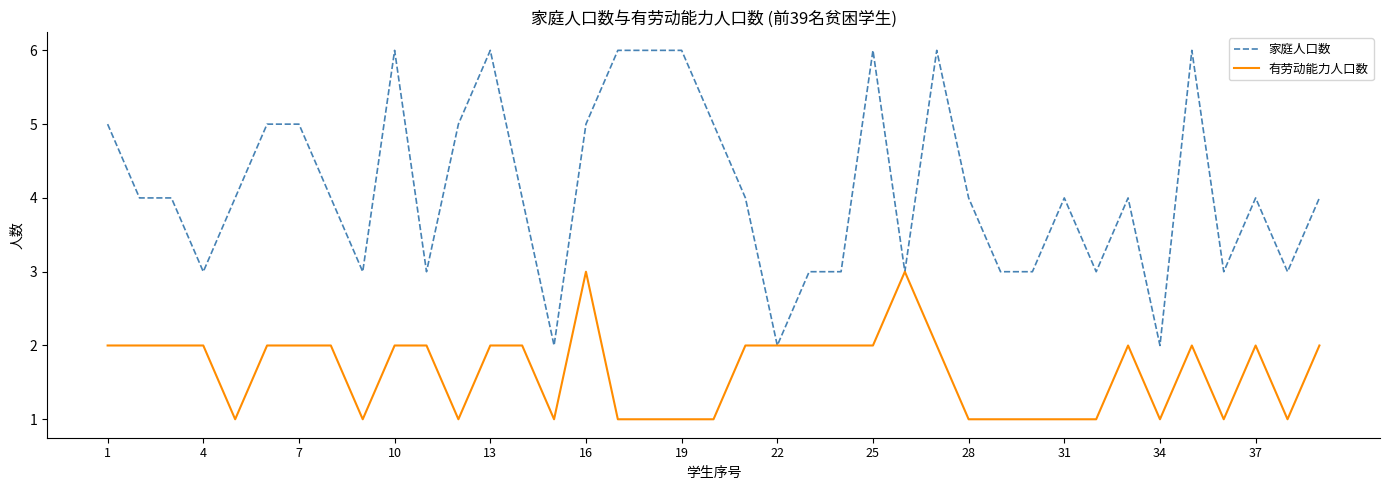

List the series in order of their overall mean, highest first.

家庭人口数, 有劳动能力人口数